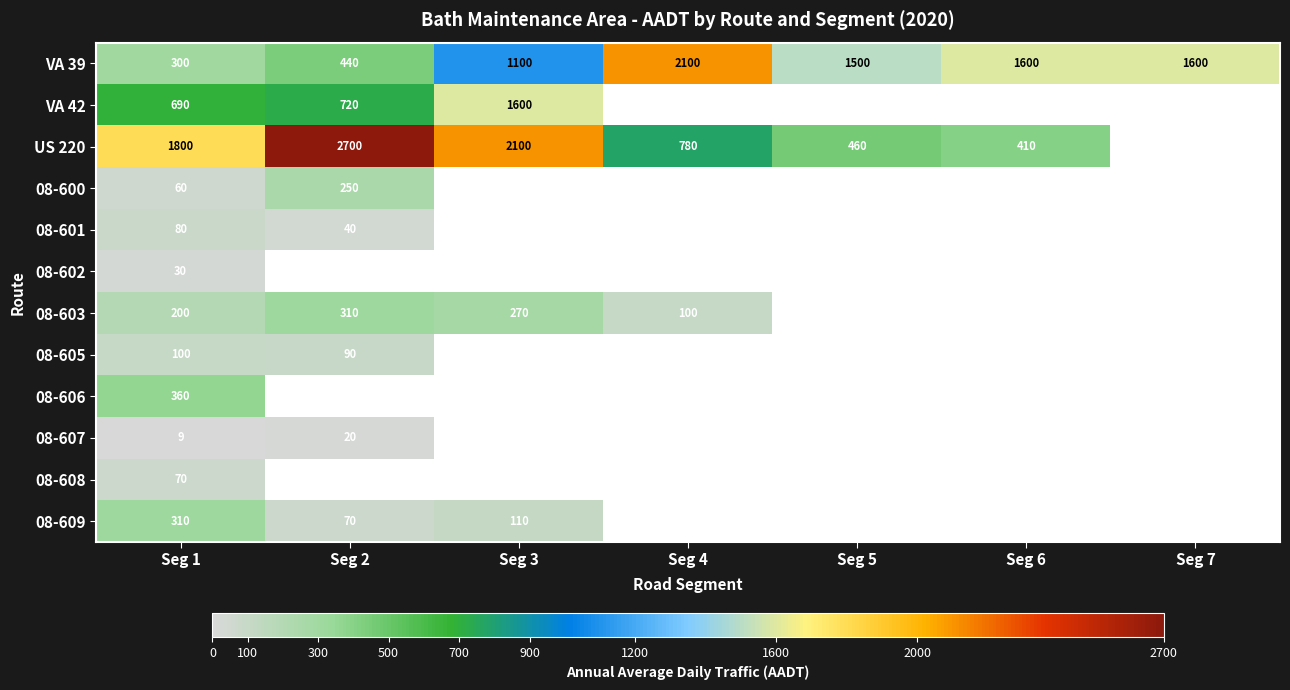

Is it true that 08-603 equals 199 at Seg 2?

False